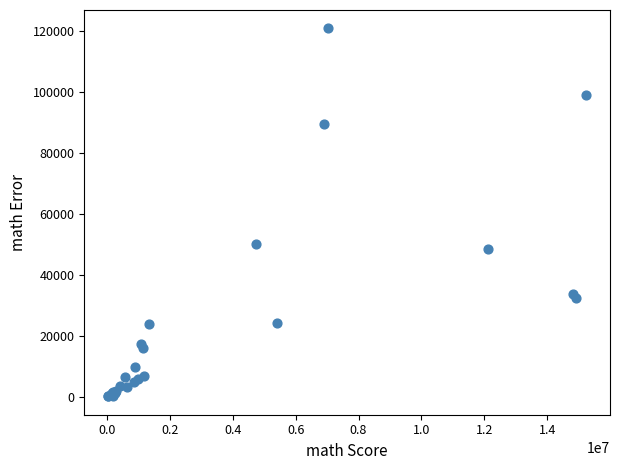

What Y value in the scatter plot is closest to 60450?

50137.5